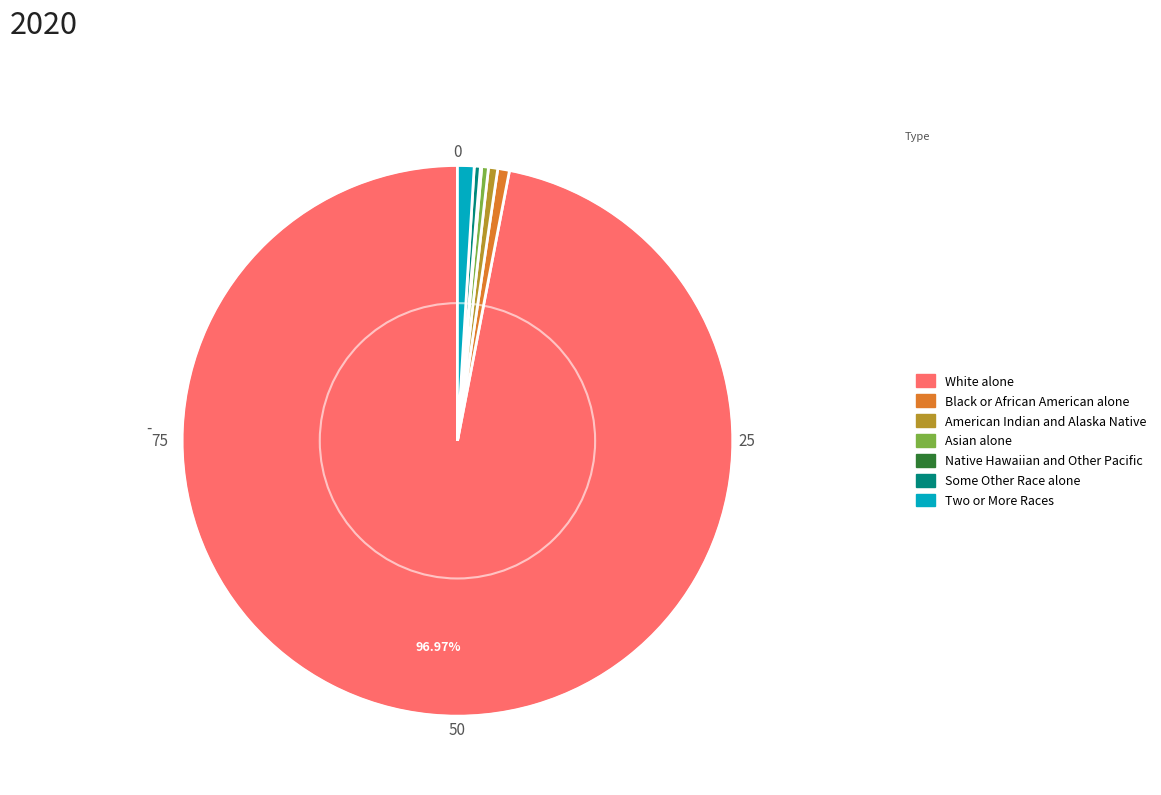

Is there any slice that represents more than half of the pie?

Yes